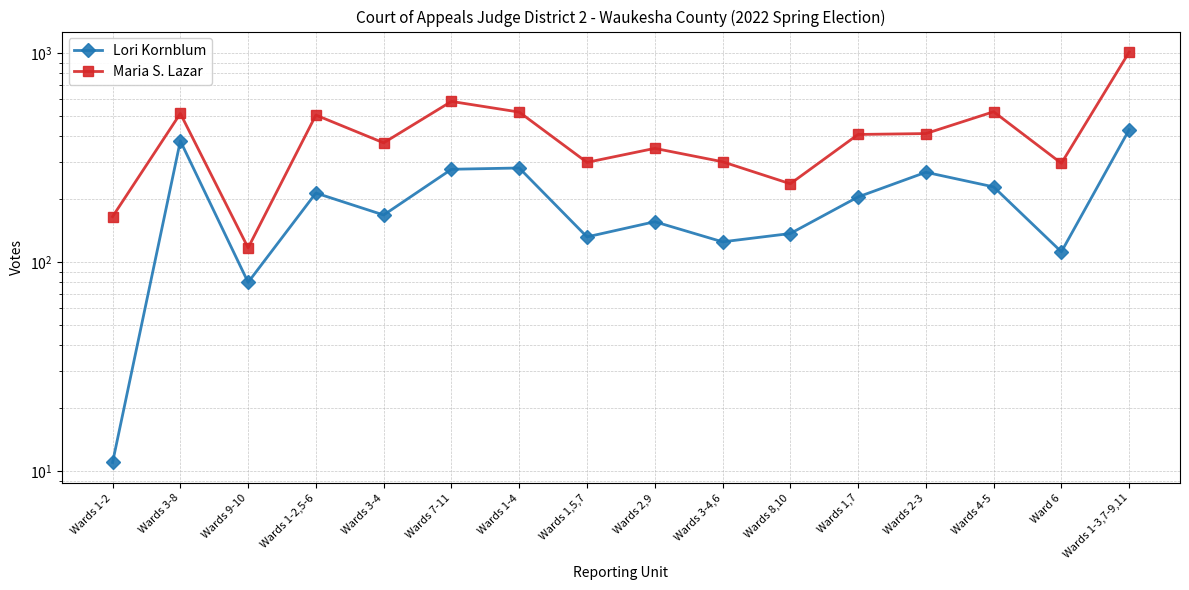

At Wards 2,9, list the series in order from smallest to largest.

Lori Kornblum, Maria S. Lazar